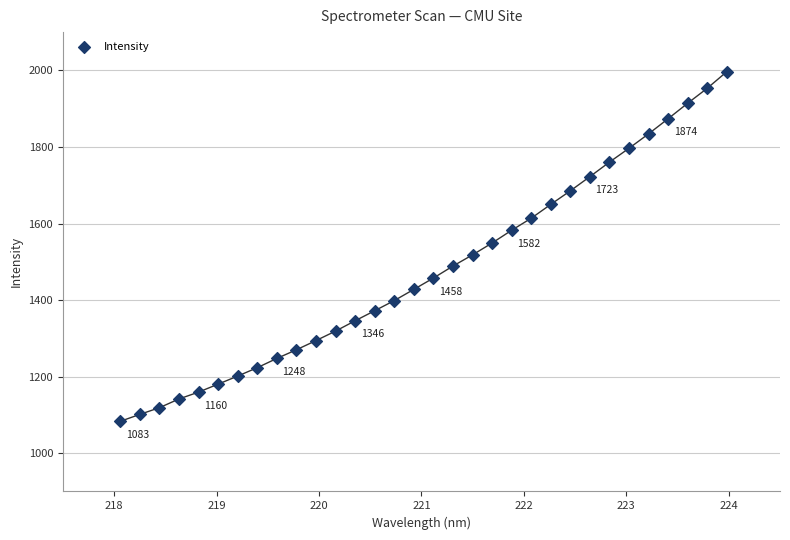

What is the range of X values (max minus min)?

5.9